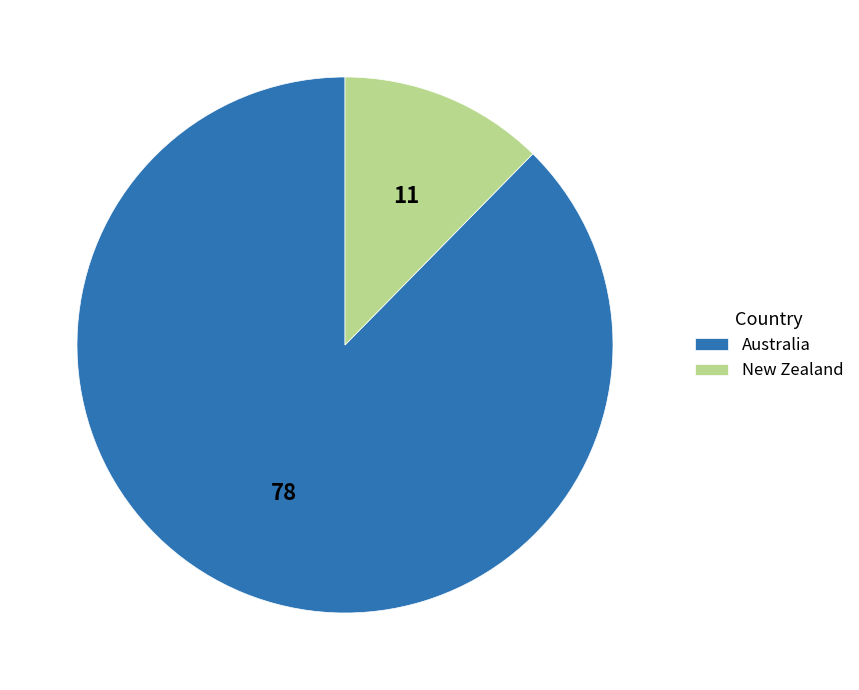

True or false: New Zealand accounts for 12% of the total.

True